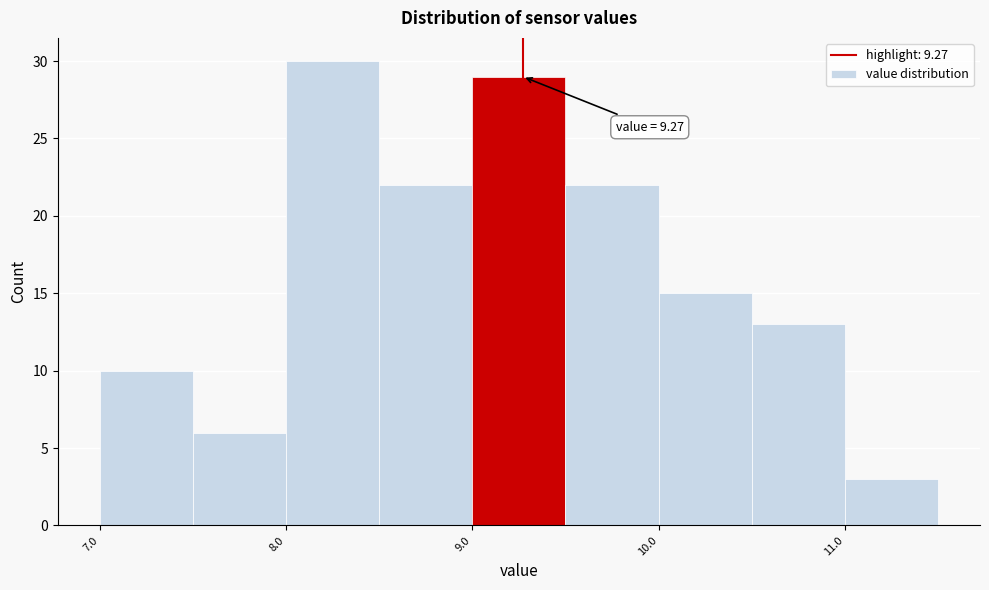

Over which range of the x-axis is the bar tallest?

8.0 to 8.5